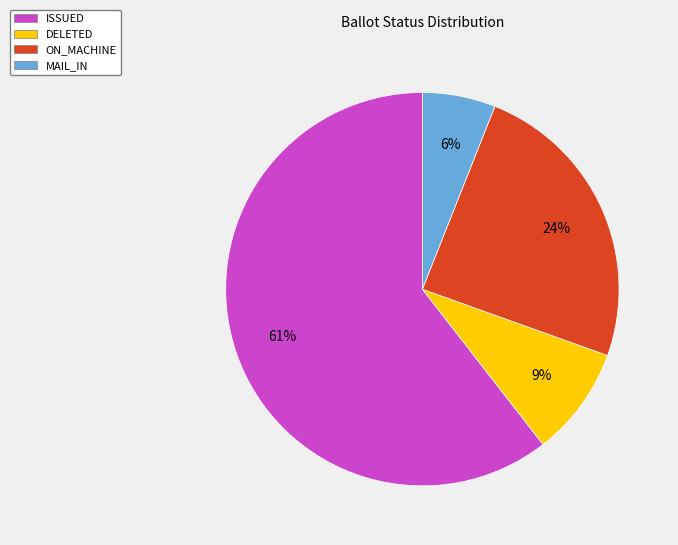

To the nearest percent, what is the difference between the largest and smallest slice percentages?

55%